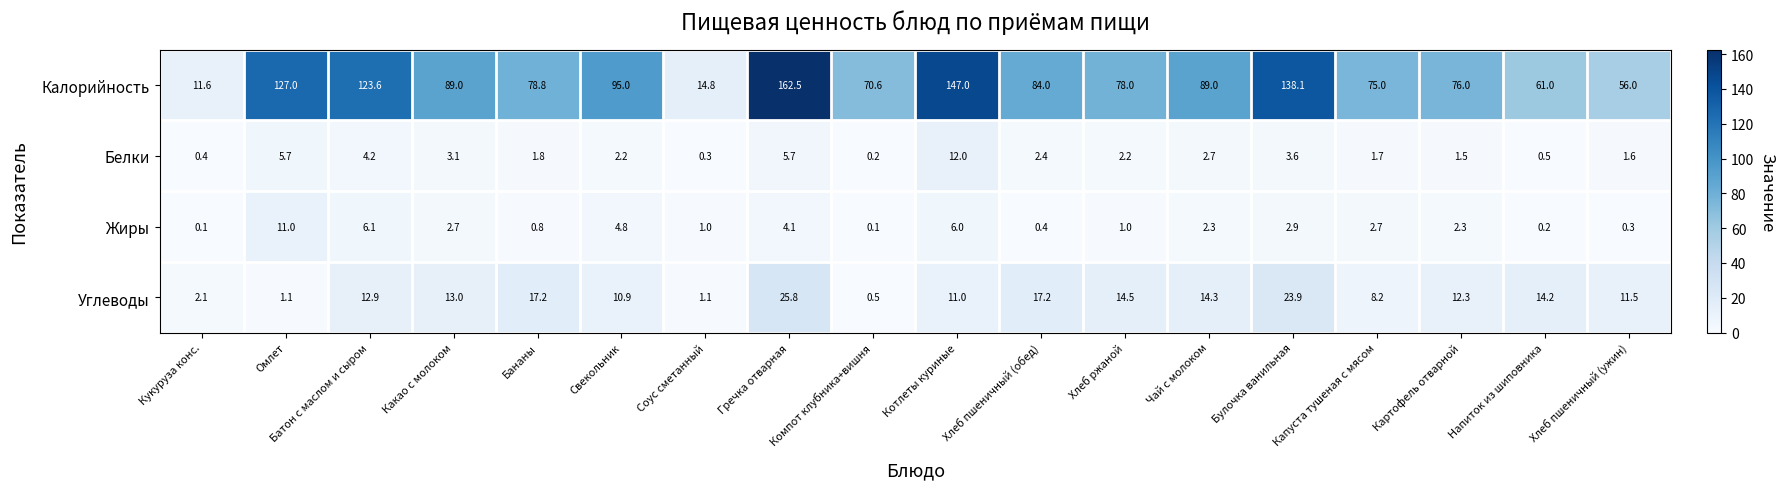

At which category does the chart reach its peak across all series?

Гречка отварная